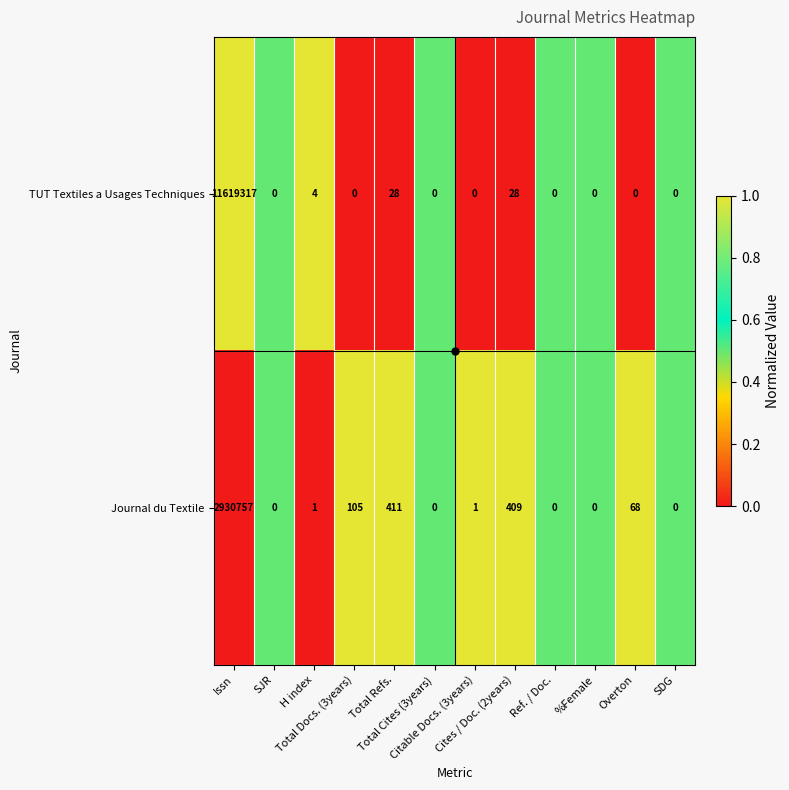

What is the average value of the Journal du Textile series?

244313